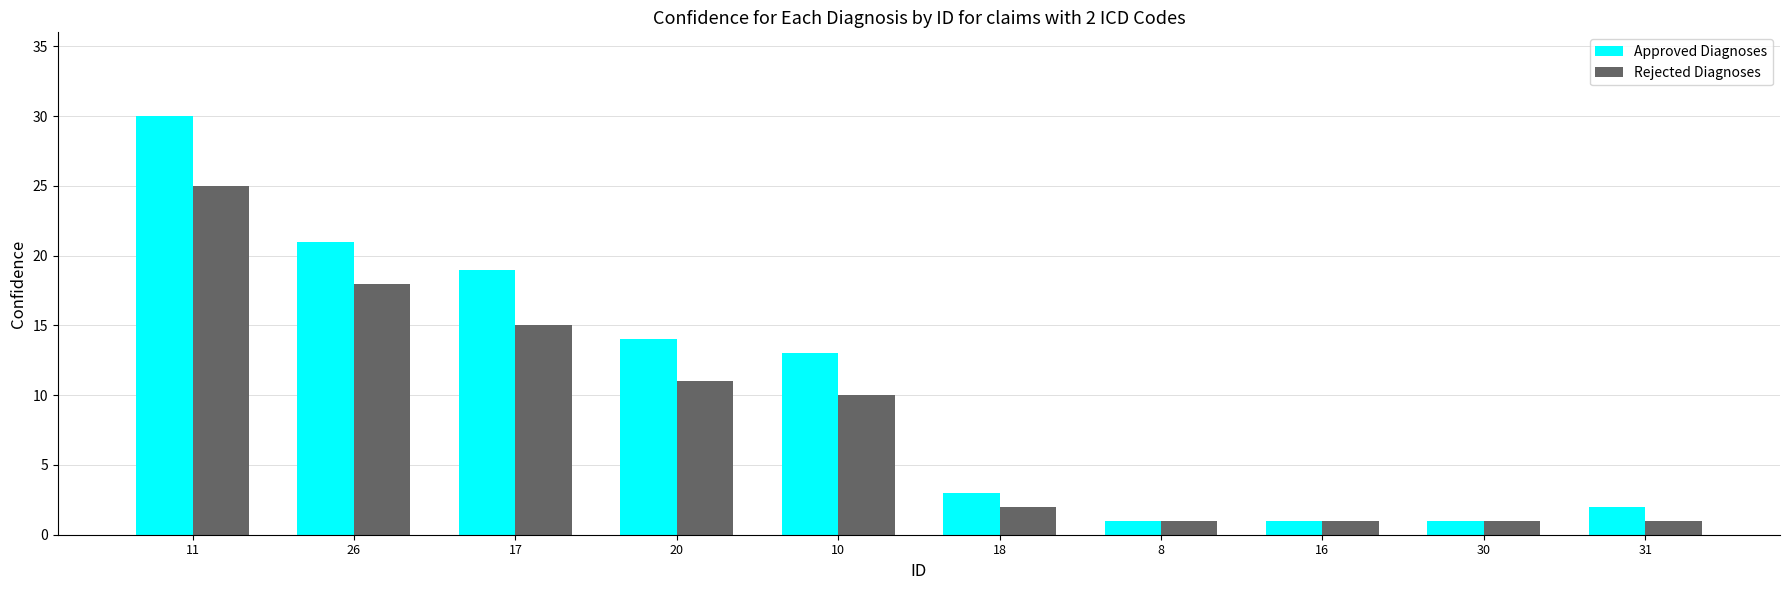

Which series has the largest total across all categories?

Approved Diagnoses